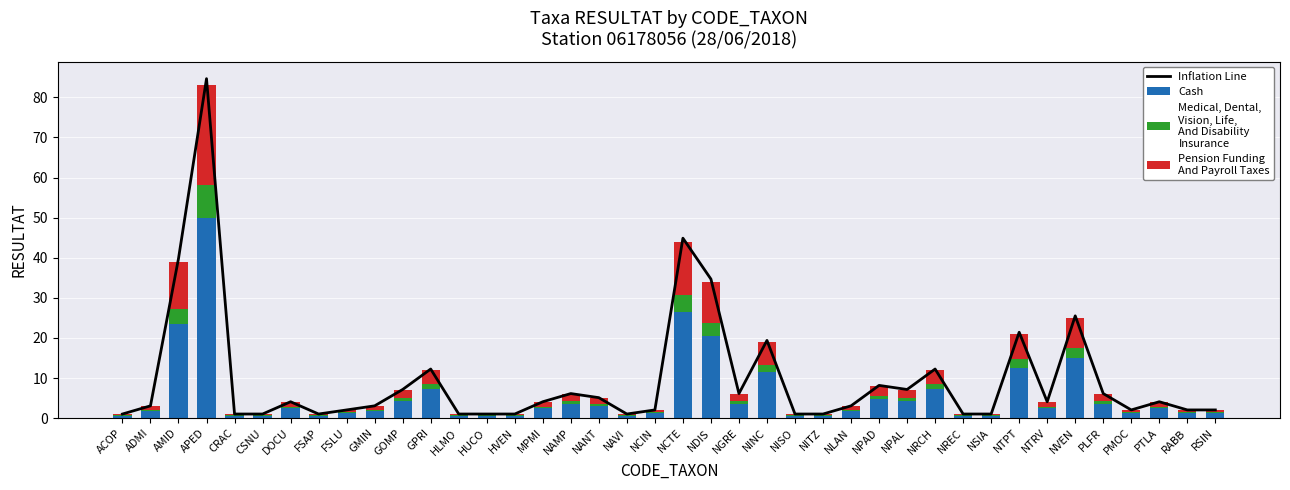

Is it true that Pension Funding
And Payroll Taxes equals 0.2 at FSAP?

False